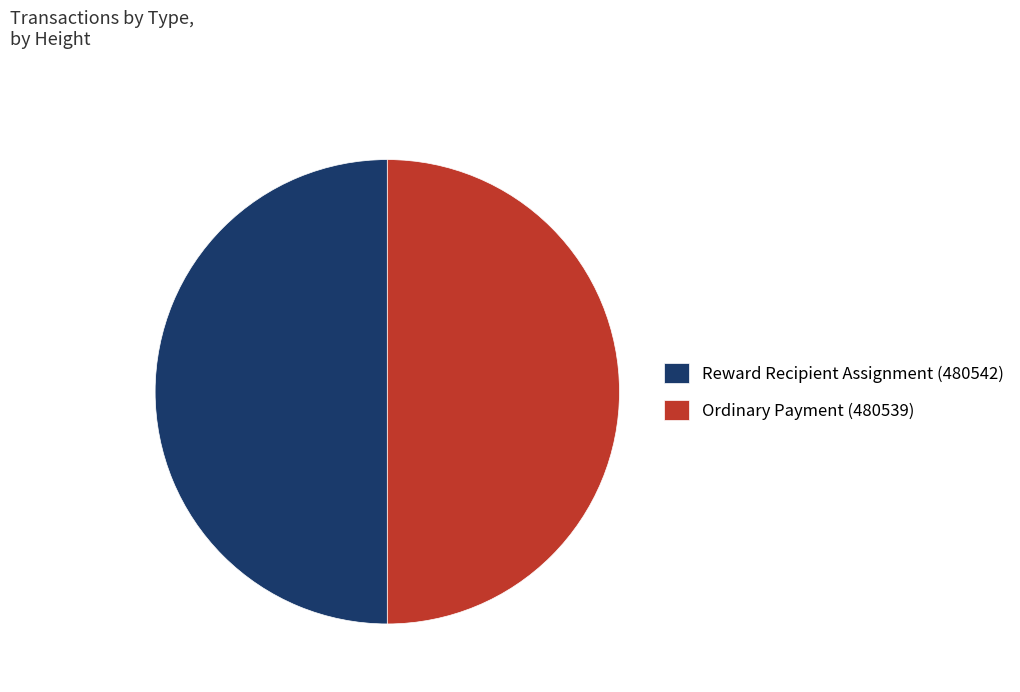

How many slices are in this pie chart?

2